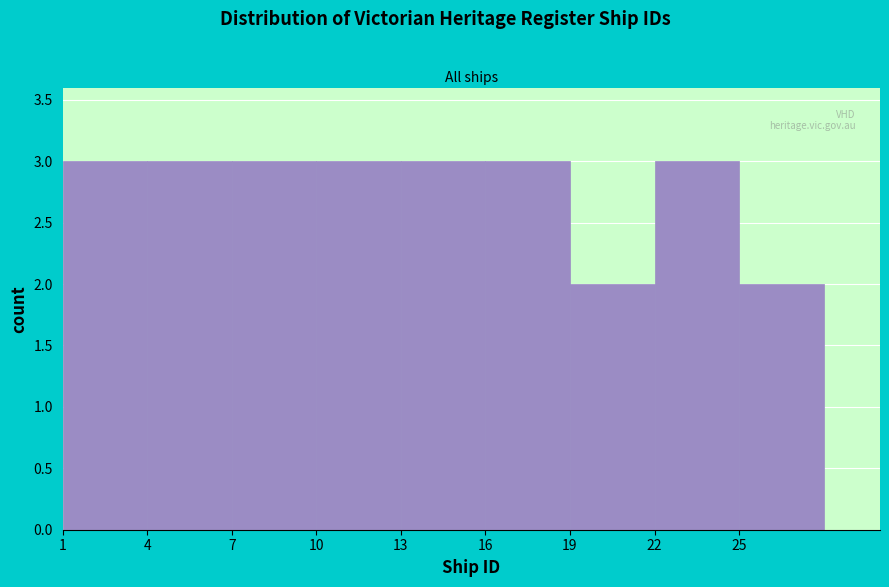

Reading left to right, list every bar in this chart as the range it spans on the x-axis followed by its height. The values are not printed on the chart, so give them approximately, as read against the axis.

1 to 4: 3
4 to 7: 3
7 to 10: 3
10 to 13: 3
13 to 16: 3
16 to 19: 3
19 to 22: 2
22 to 25: 3
25 to 28: 2